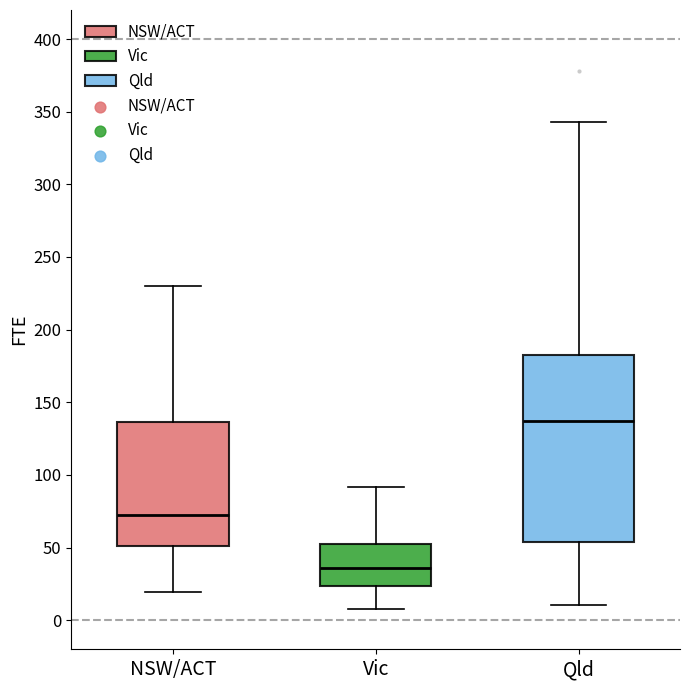

Which box has the highest median line?

Qld